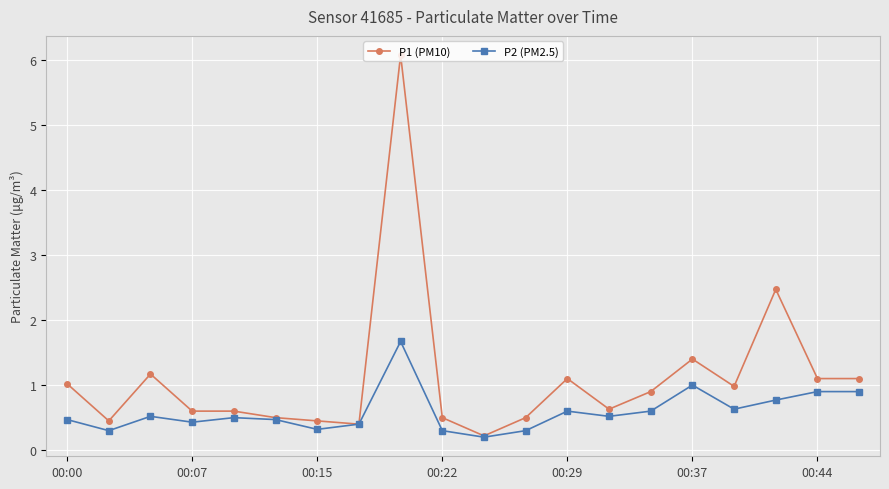

Rank the series by their average value, from lowest to highest.

P2 (PM2.5), P1 (PM10)